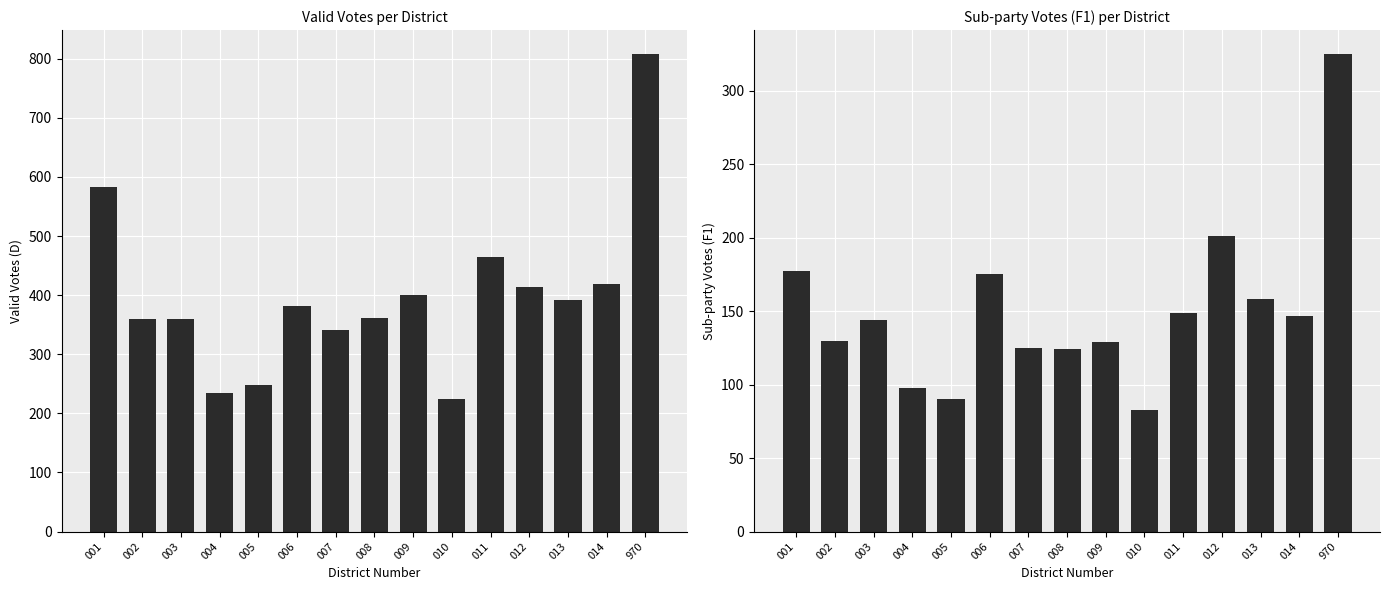

Rank the series by their maximum value, from lowest to highest.

F1, D